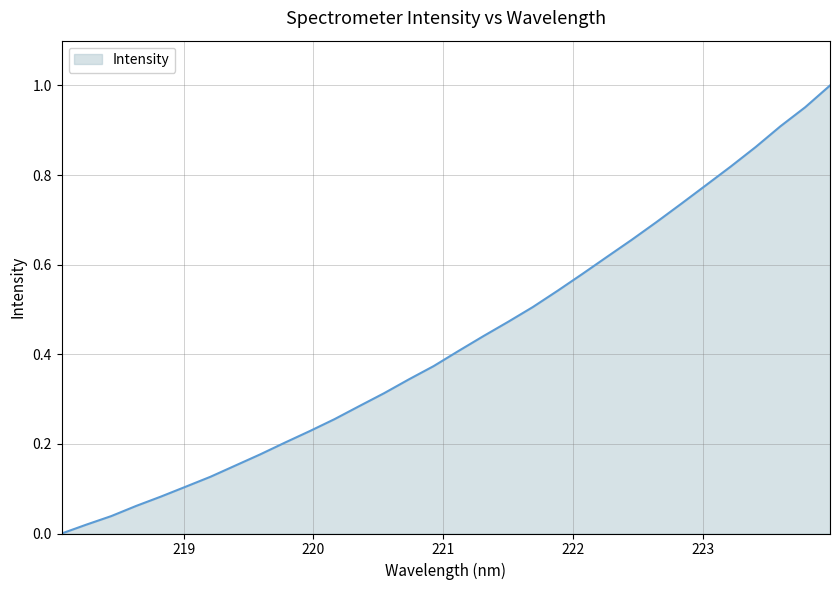

What is the label of the 12th point from the left?

220.1623